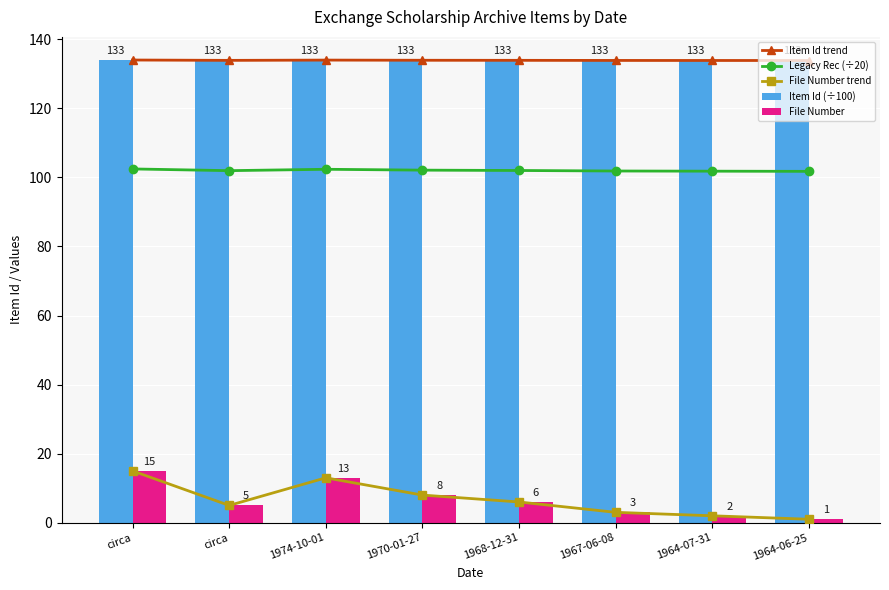

At which label does File Number trend reach its minimum?

1964-06-25